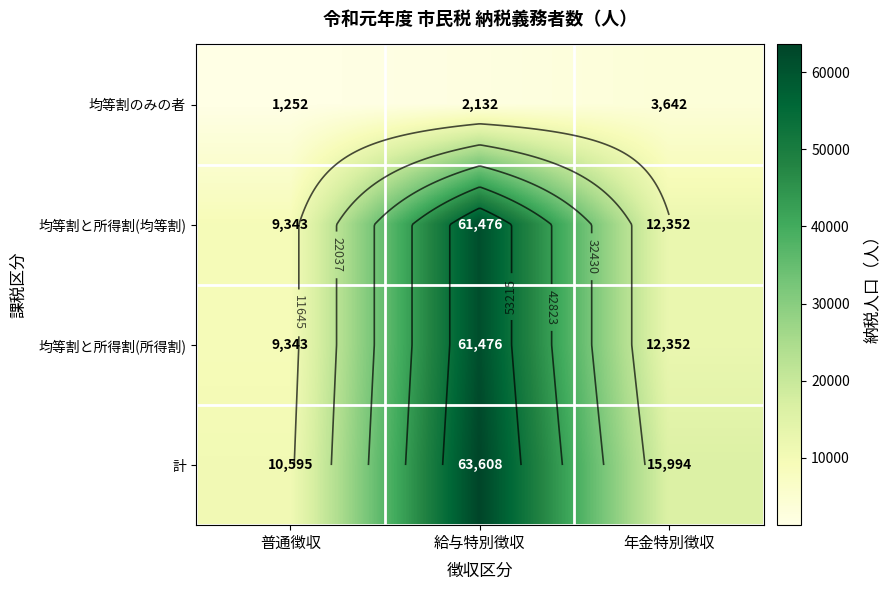

Is it true that 均等割のみの者 equals 3341 at 給与特別徴収?

False